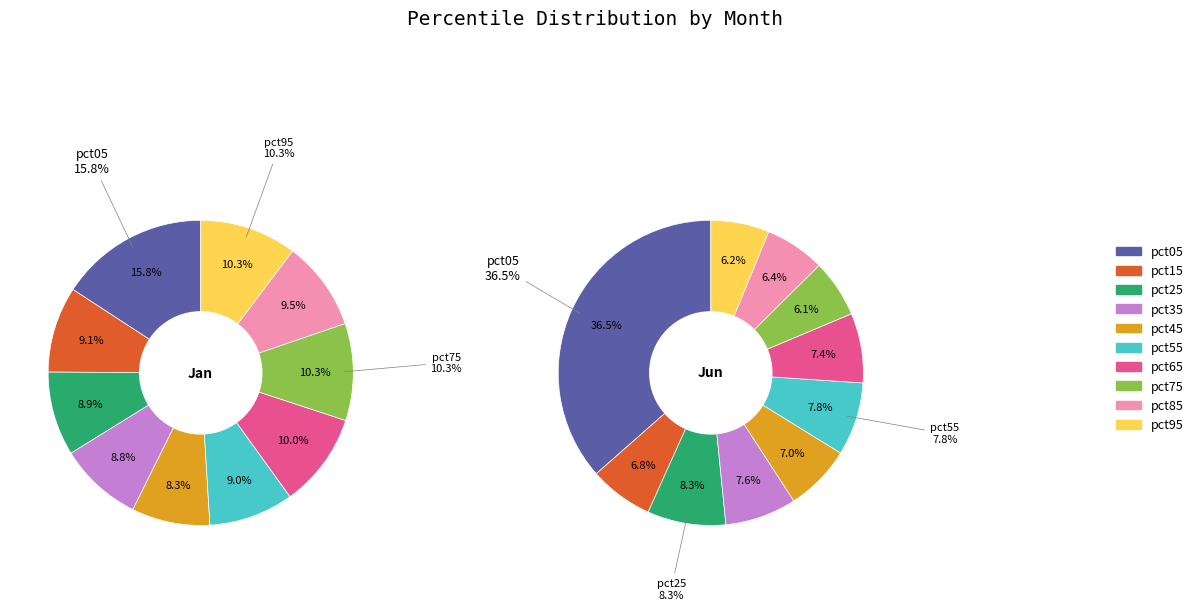

To the nearest percent, what is the average slice percentage?

10%